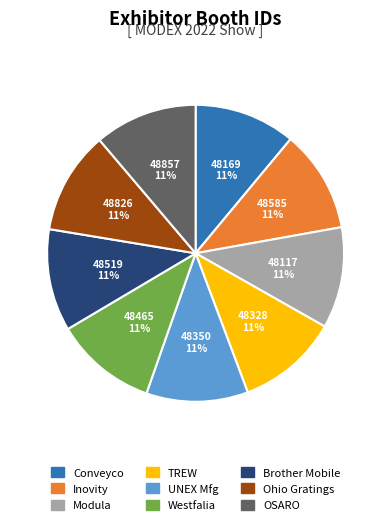

To the nearest percent, what is the average slice percentage?

11%